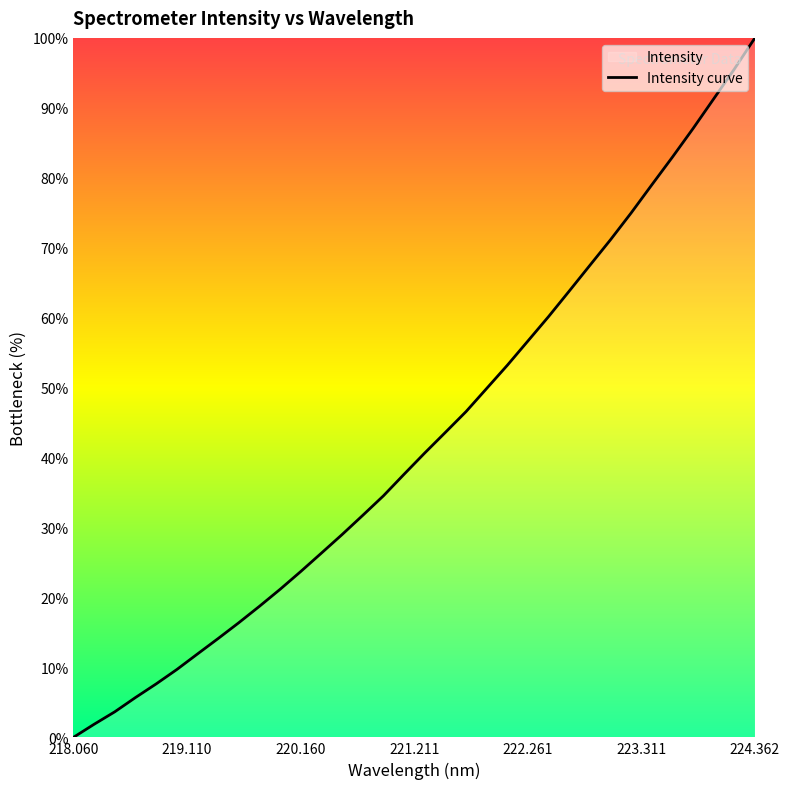

Does the chart display data point markers on the line(s)?

No